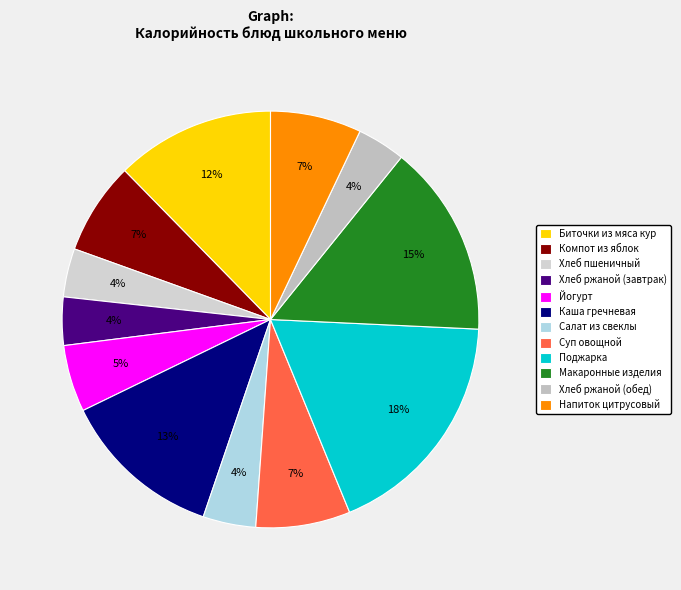

To the nearest percent, what portion does Хлеб пшеничный represent?

4%